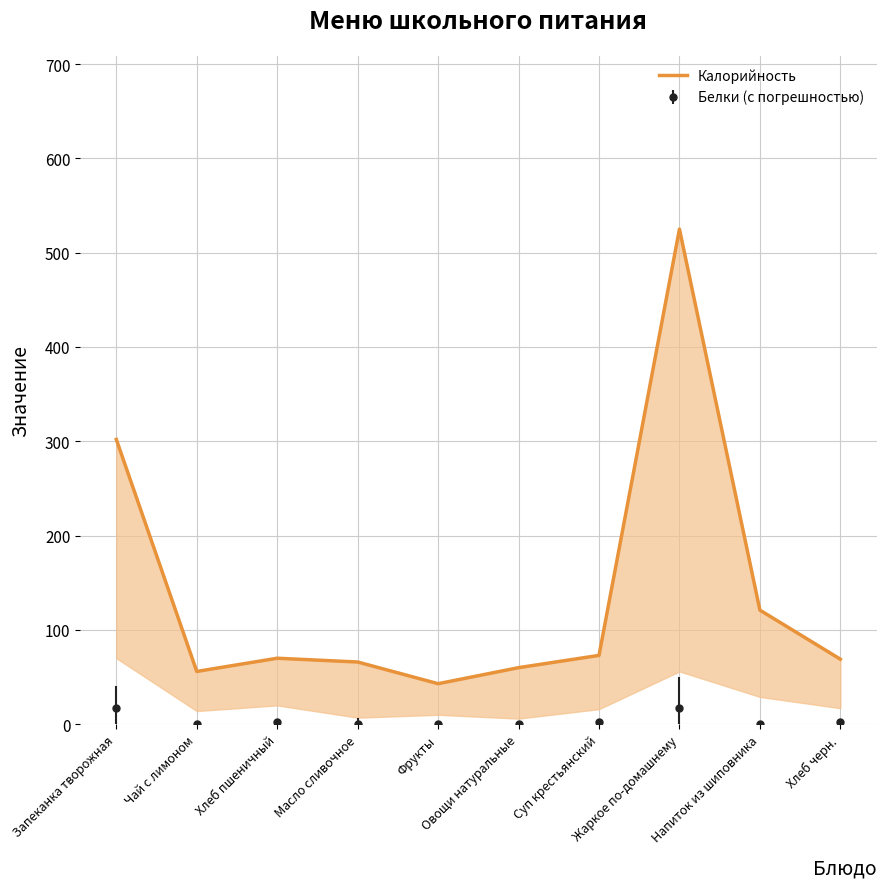

Where is the data nearest to the value 284?

Запеканка творожная